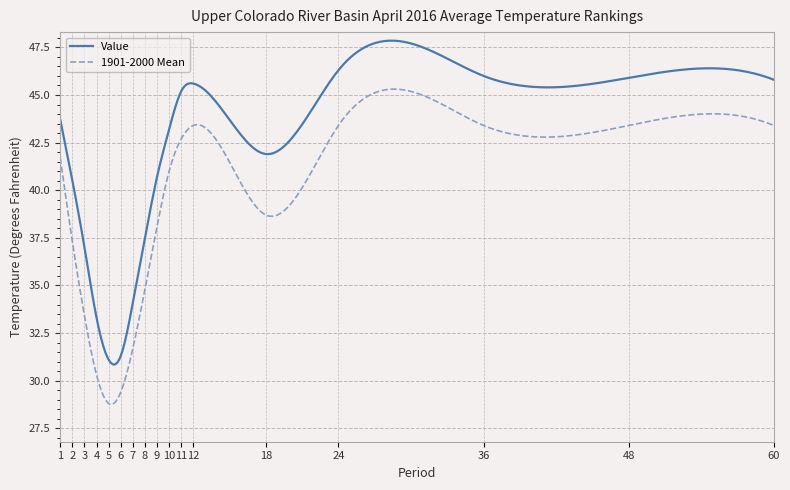

Which series has the largest total across all categories?

Value